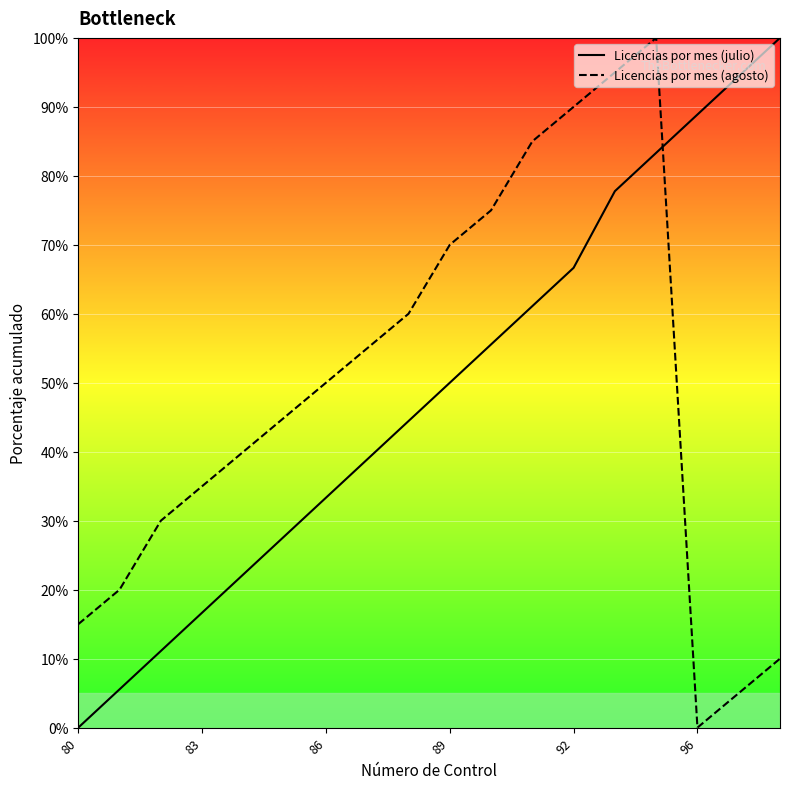

After their last crossing, which series has the higher values: Licencias por mes (agosto) or Licencias por mes (julio)?

Licencias por mes (julio)